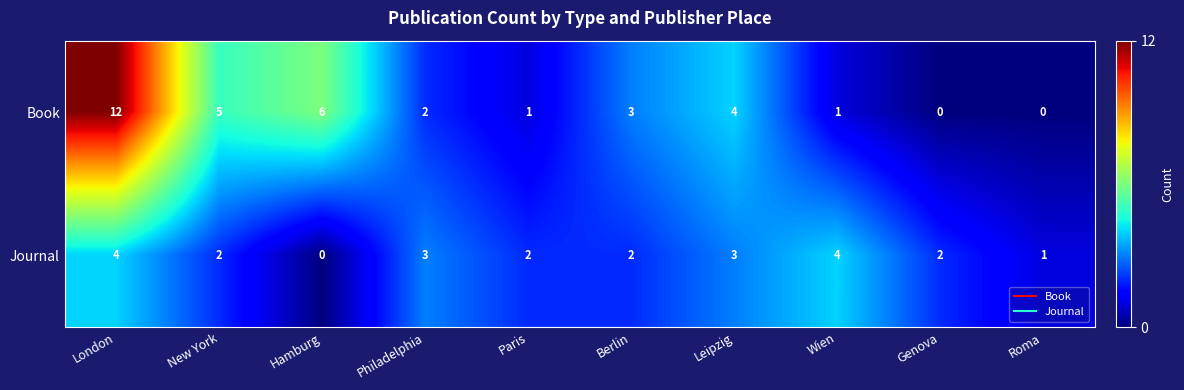

Where does the Book series first go above 3?

London